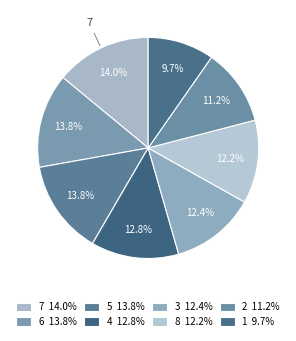

Combined, what portion of the pie is 3 and 7?

26.4%